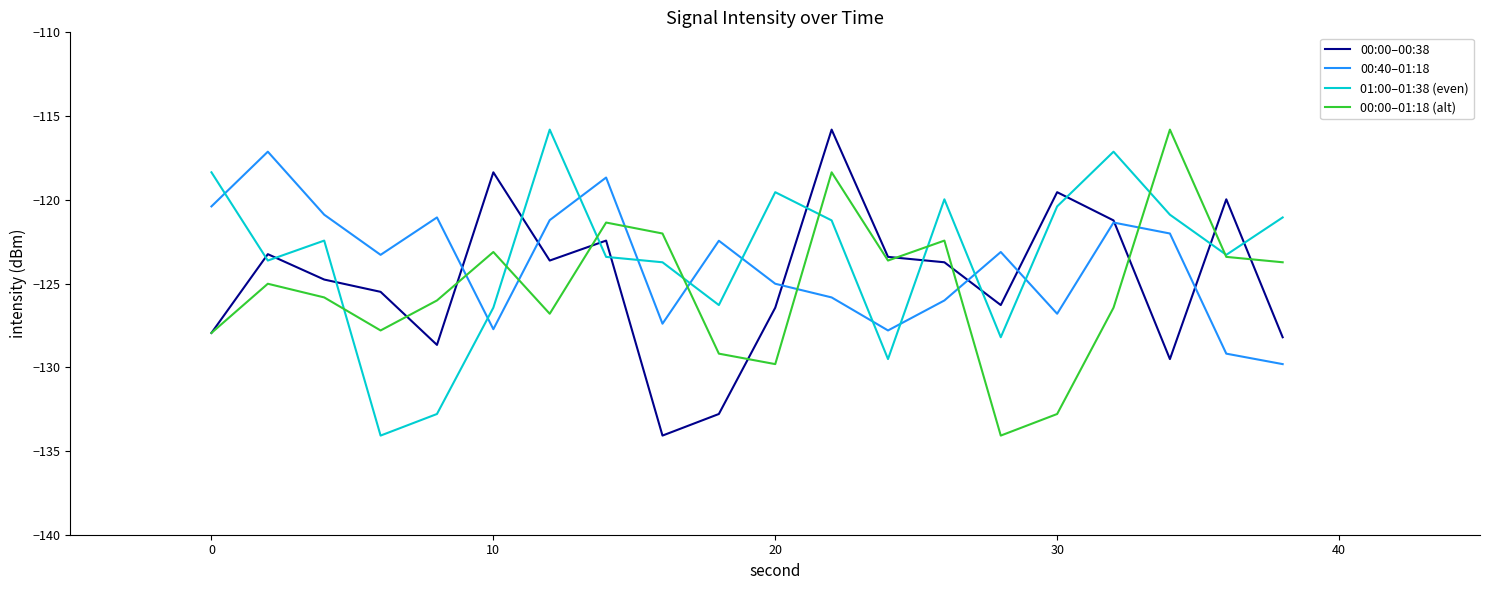

How many times do 00:00–01:18 (alt) and 00:40–01:18 cross each other?

7